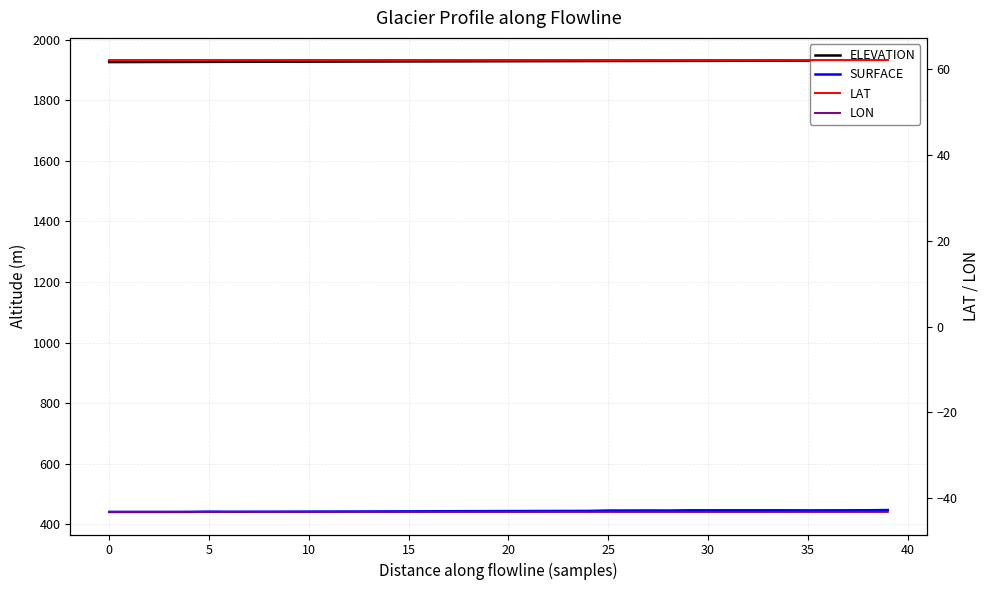

What is the value of the SURFACE point at the 38th from the left?

445.9